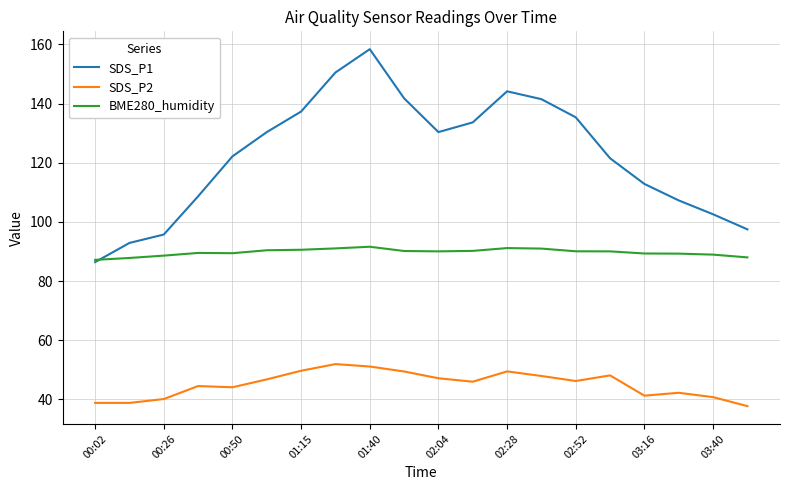

Which series has the largest total across all categories?

SDS_P1